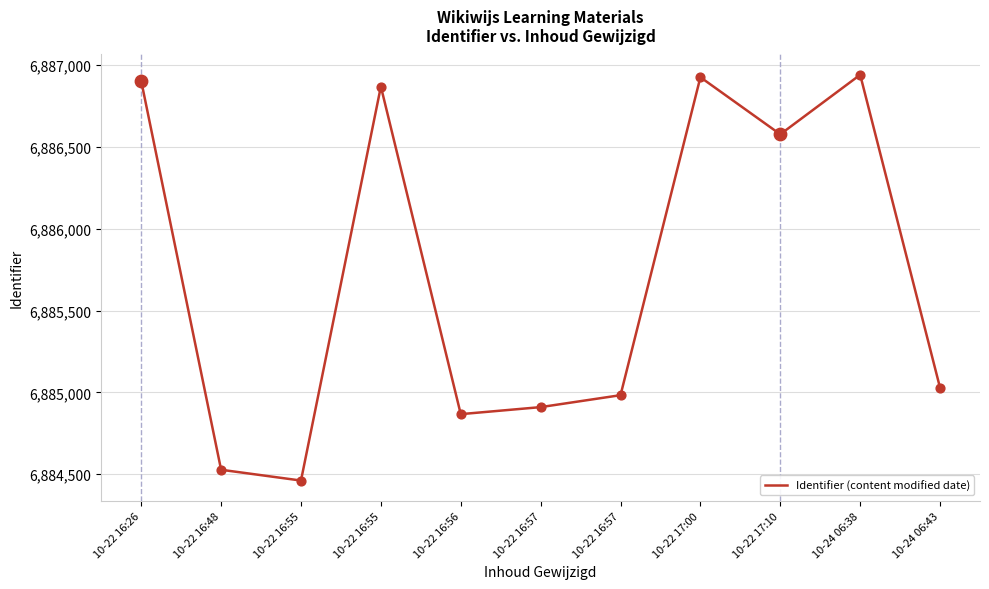

Which has a higher value, 10-22 16:48 or 10-22 16:55?

10-22 16:55